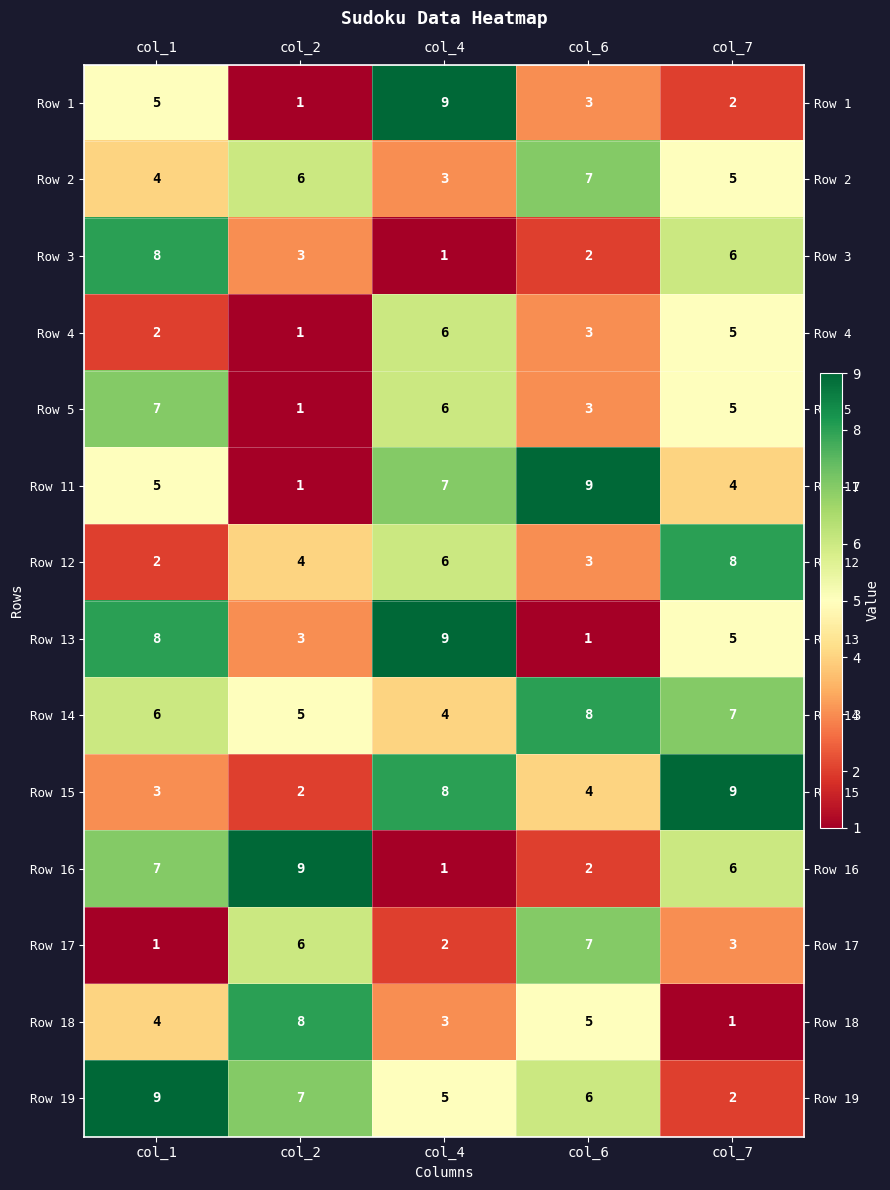

What is the difference between the Row 19 values at col_7 and col_6?

4